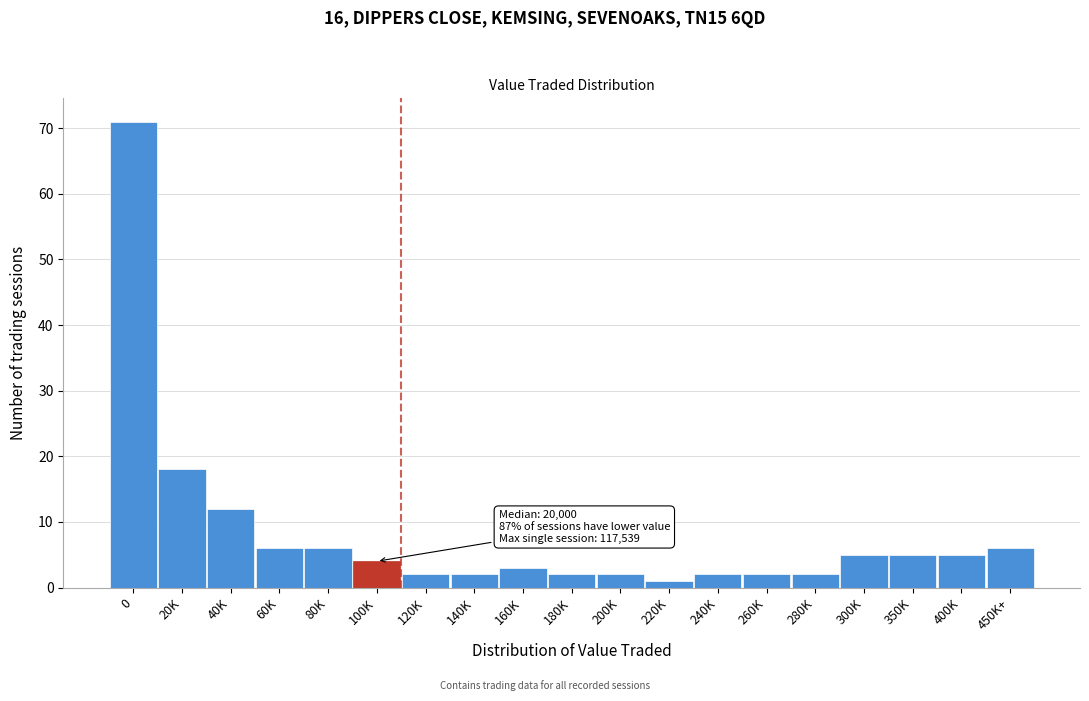

Reading left to right, list all the values displayed in this chart.

71	18	12	6	6	4	2	2	3	2	2	1	2	2	2	5	5	5	6